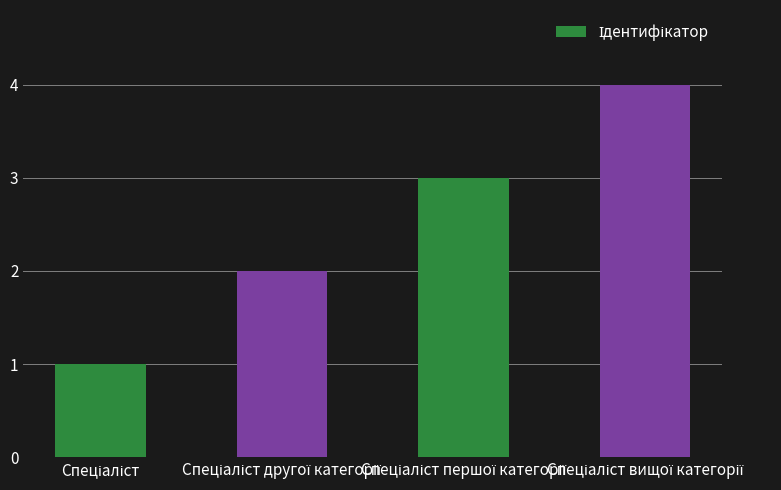

What is the greatest value displayed?

4